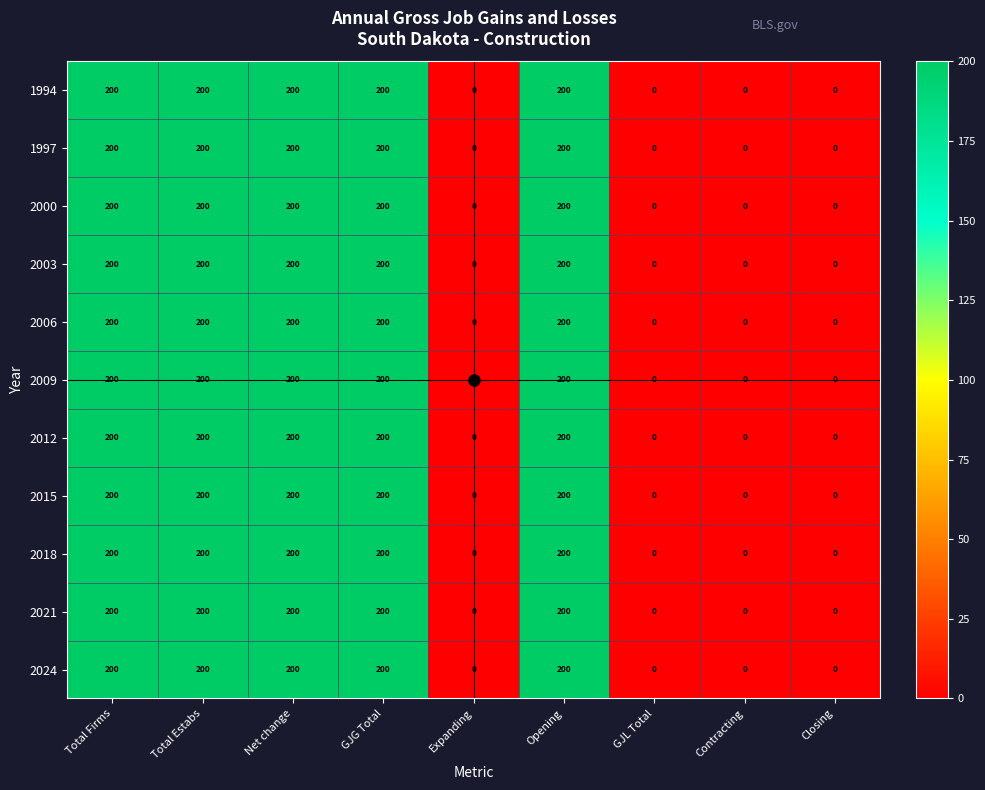

What value does the 2018 series have at Net change?

200